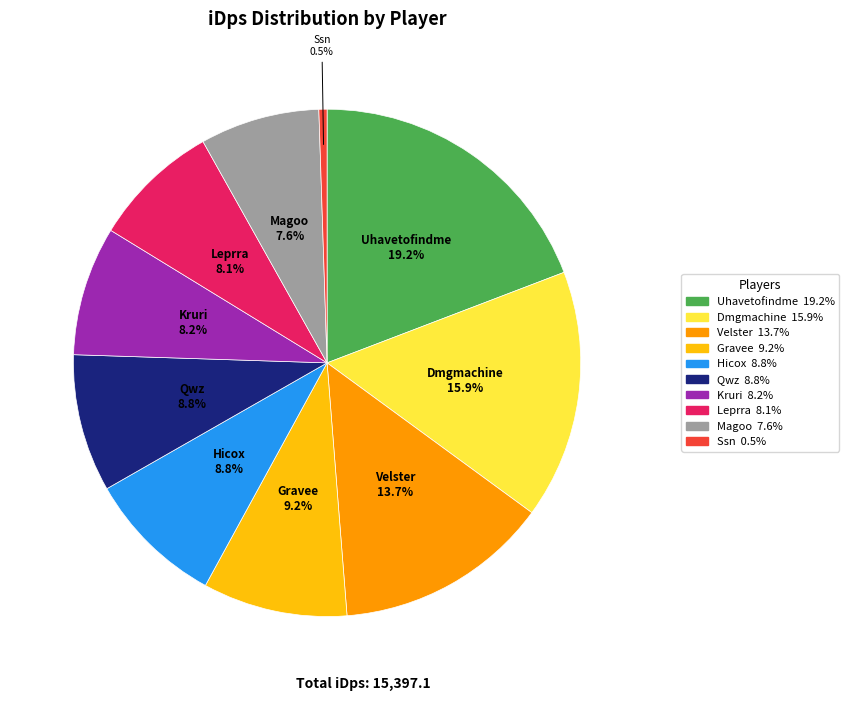

To the nearest percent, what is the average slice percentage?

10%